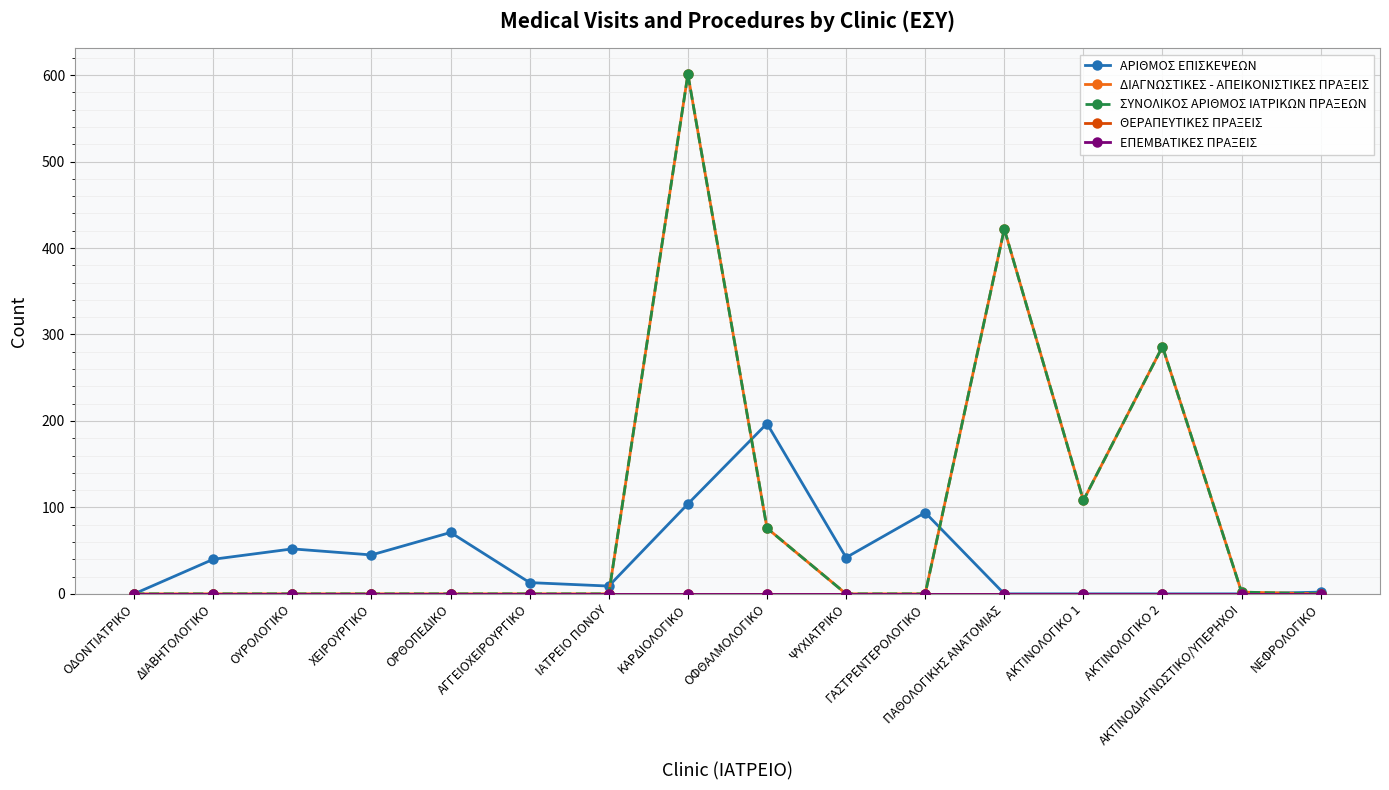

What position from the left is ΚΑΡΔΙΟΛΟΓΙΚΟ?

8